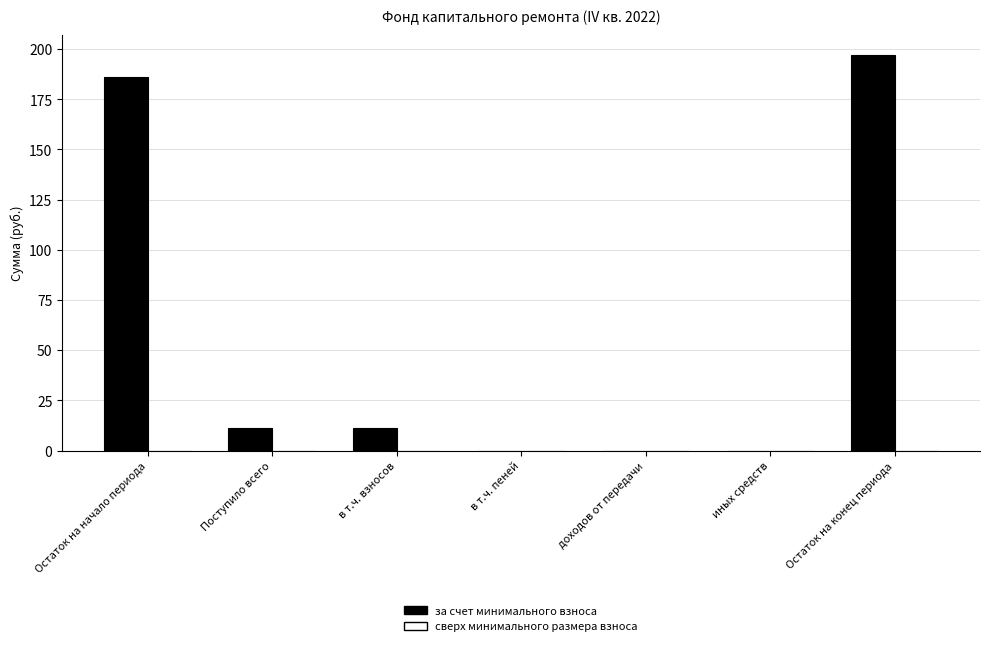

What is the approximate value at в т.ч. взносов?

11.1